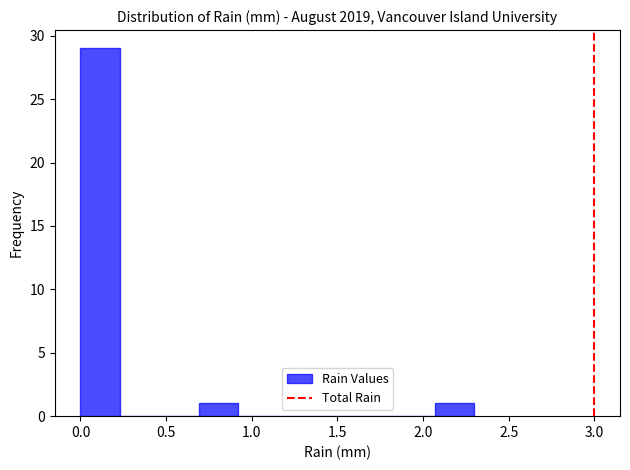

Which range on the x-axis has the tallest bar?

0.00 to 0.23